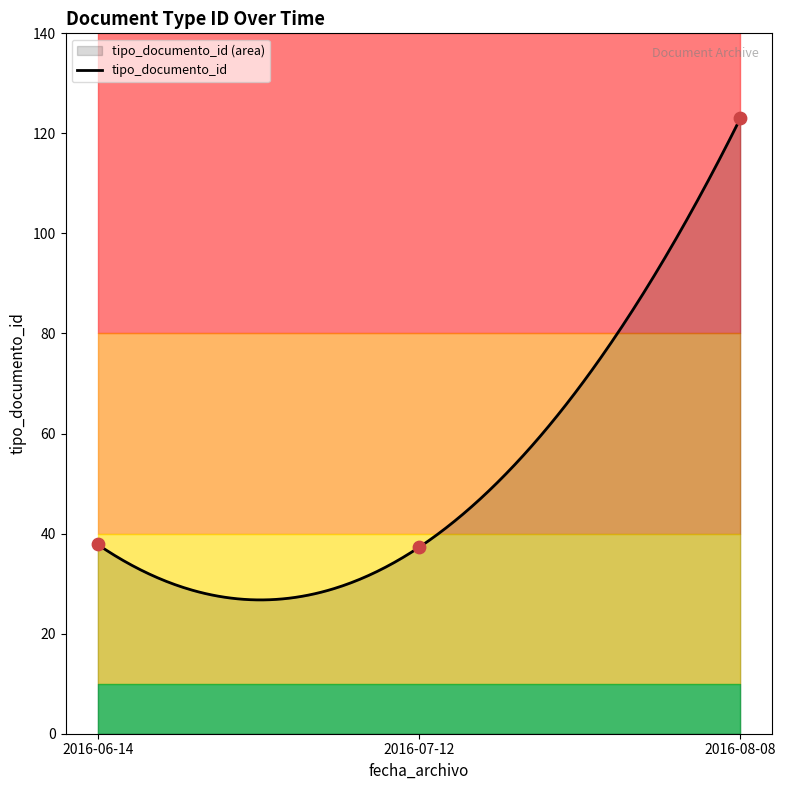

What is the minimum value for tipo_documento_id?

26.7